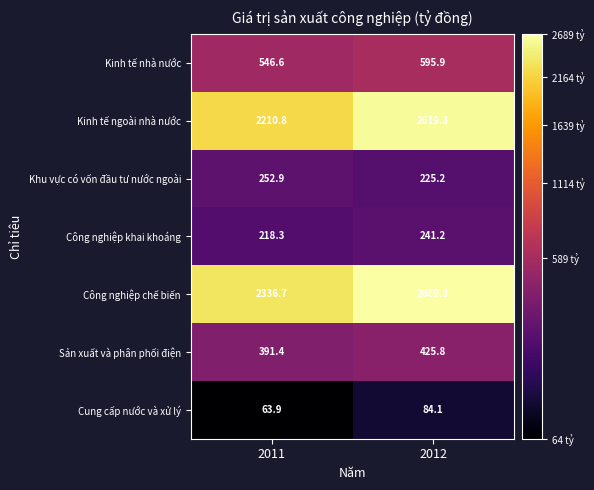

How many categories are shown in the chart?

2